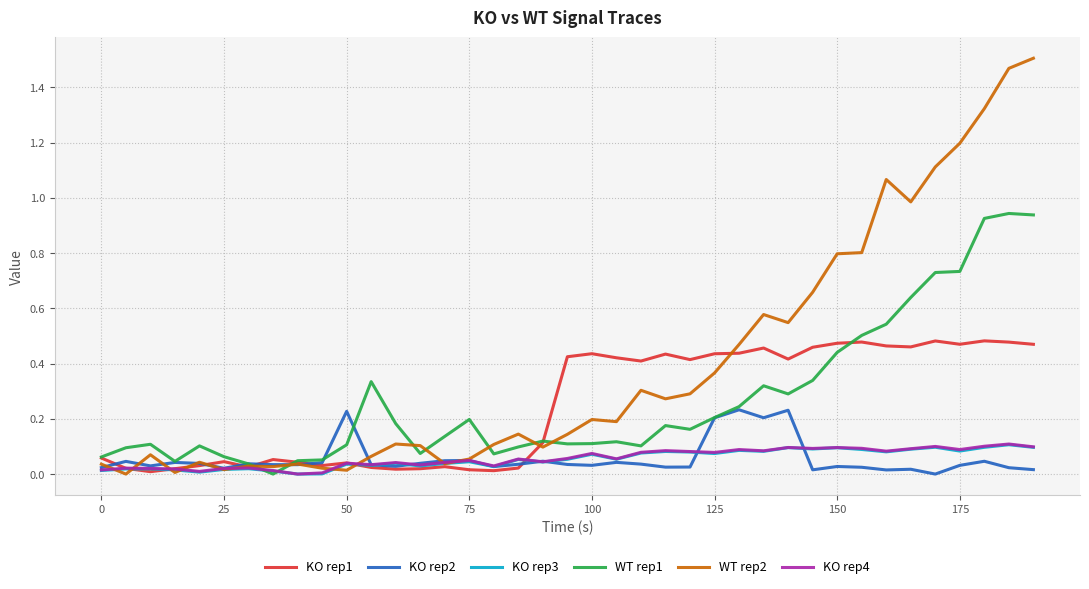

Which series has the largest total across all categories?

WT rep2